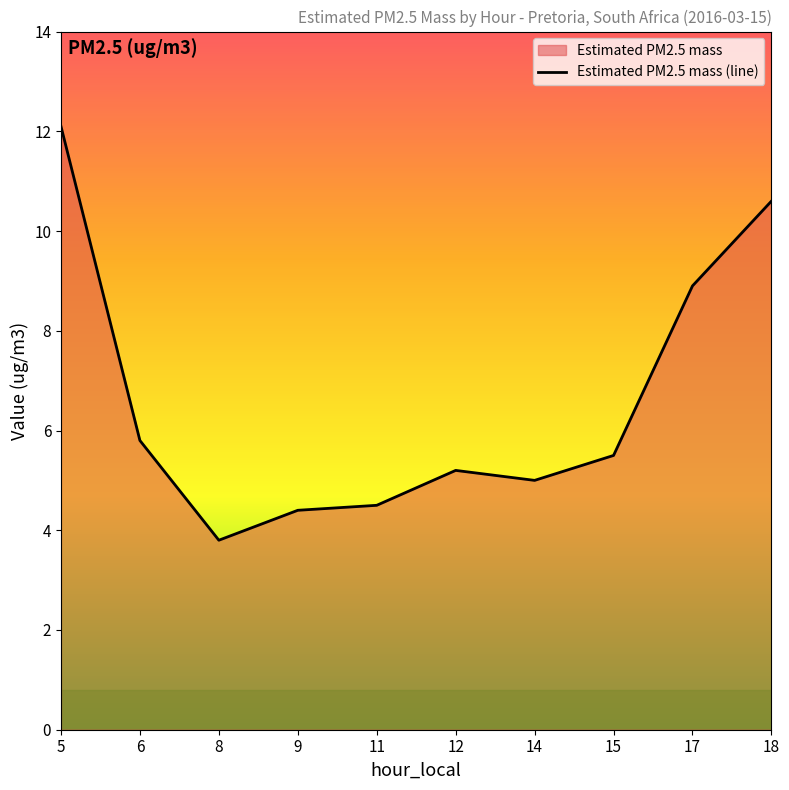

What is the change in value from 6 to 17?

+3.1